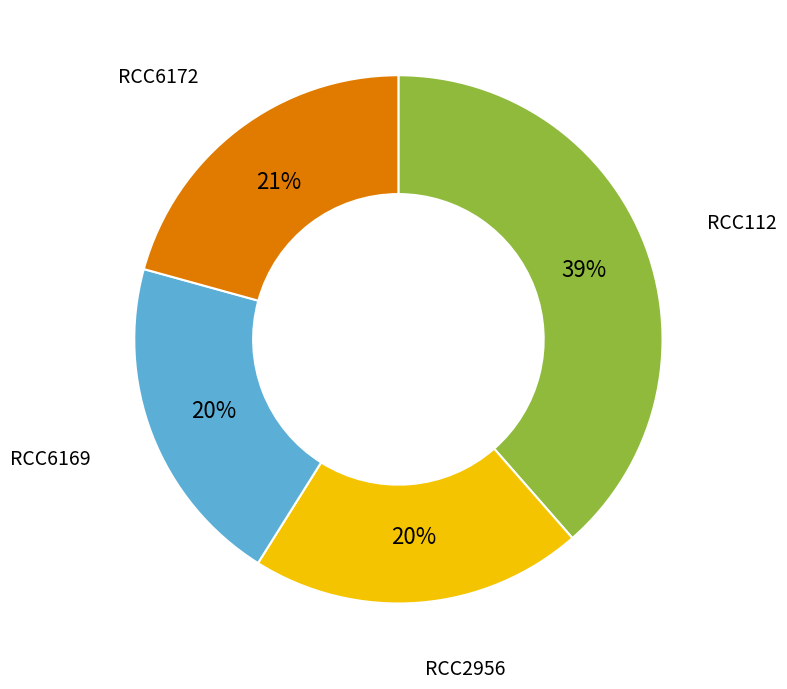

Is there any slice that represents more than half of the pie?

No